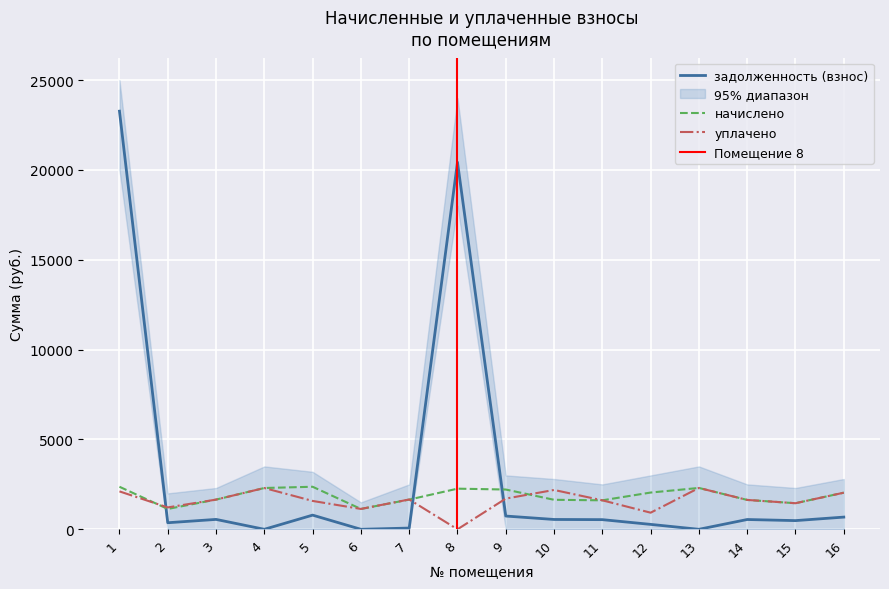

The уплачено series shows 2717.5 at 11. True or false?

False